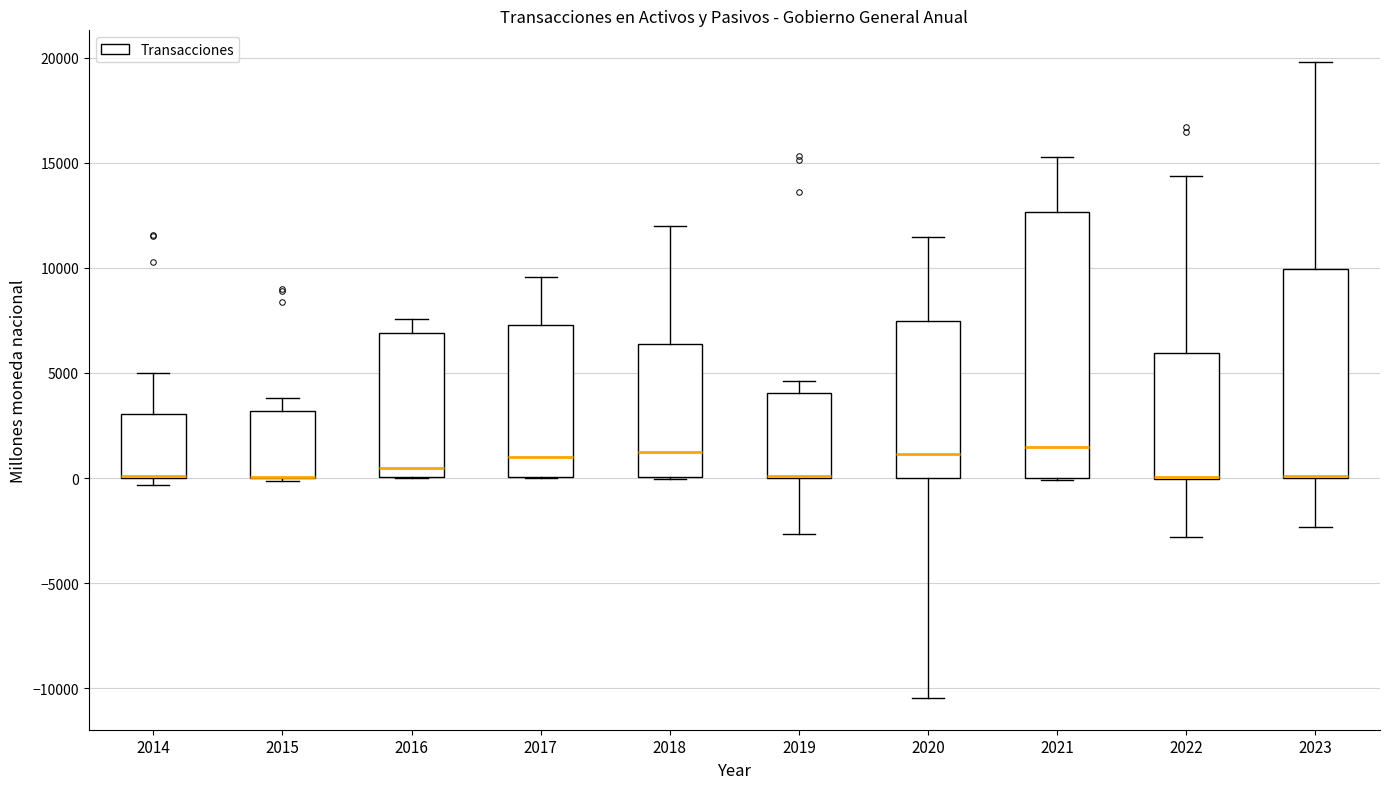

Where does the lower whisker of the box at x = 2023 end on the y-axis? The values are not printed on the chart, so give them approximately, as read against the axis.

-2500